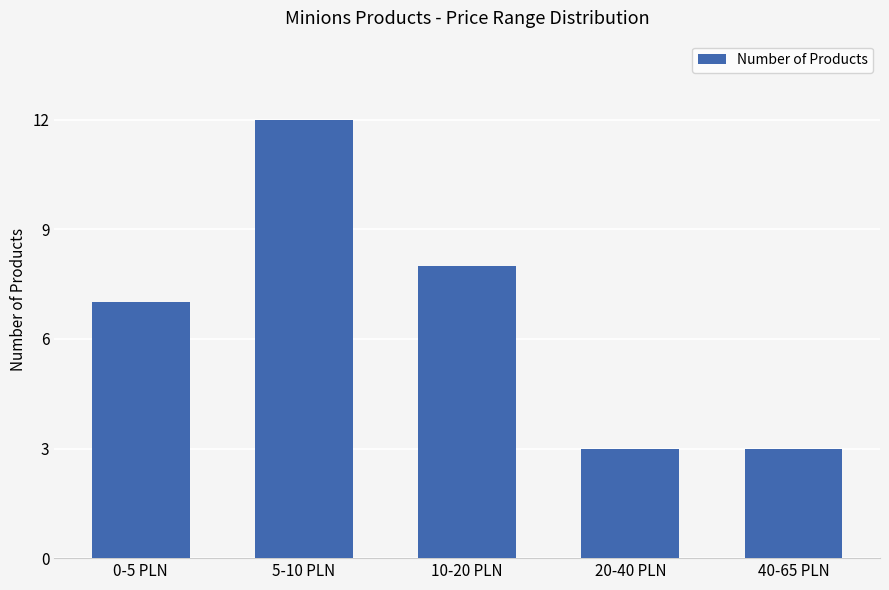

How many bars are there in total?

5